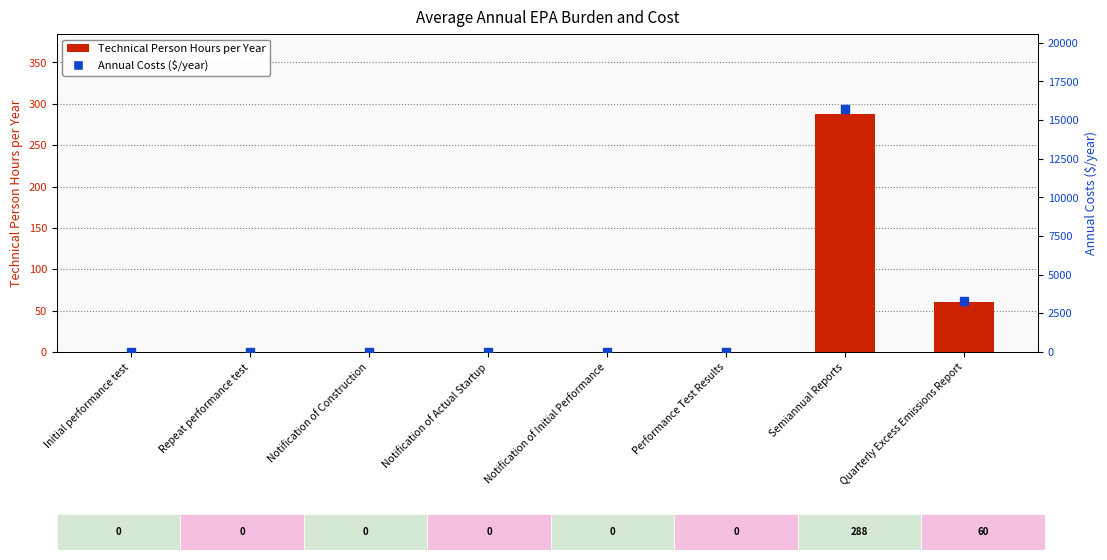

Which series has the largest Y range (max minus min)?

Annual Costs ($/year)